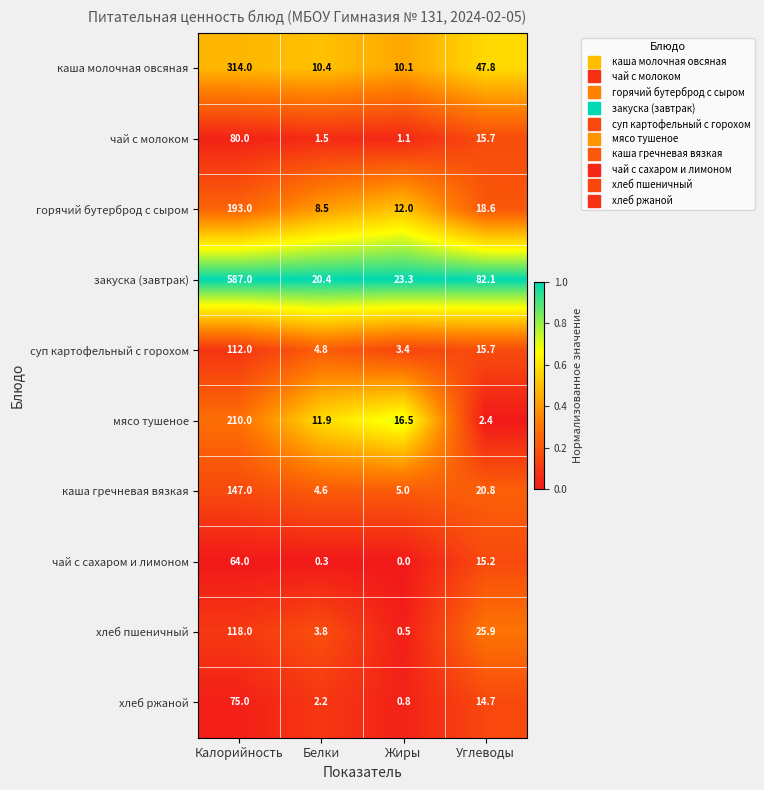

True or false: хлеб ржаной has a value of 3.5 at Белки.

False